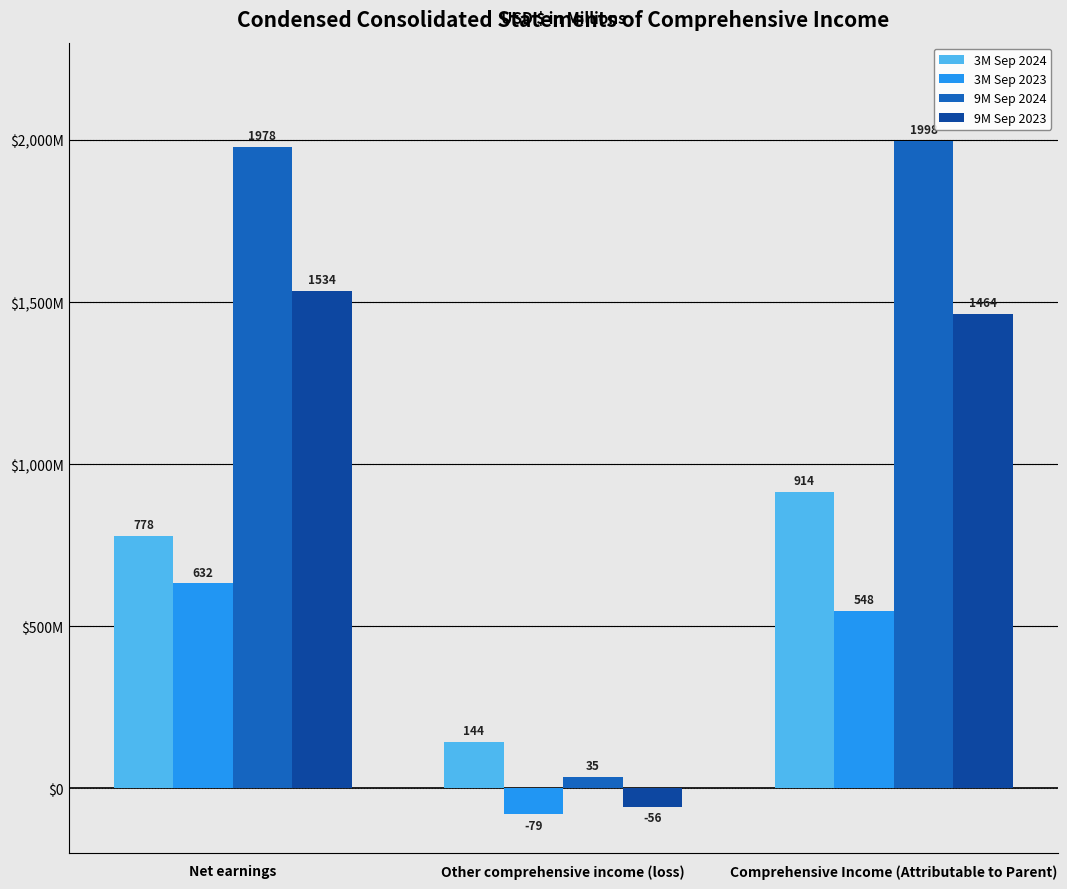

What is the total value across all series at Comprehensive Income (Attributable to Parent)?

4923.5